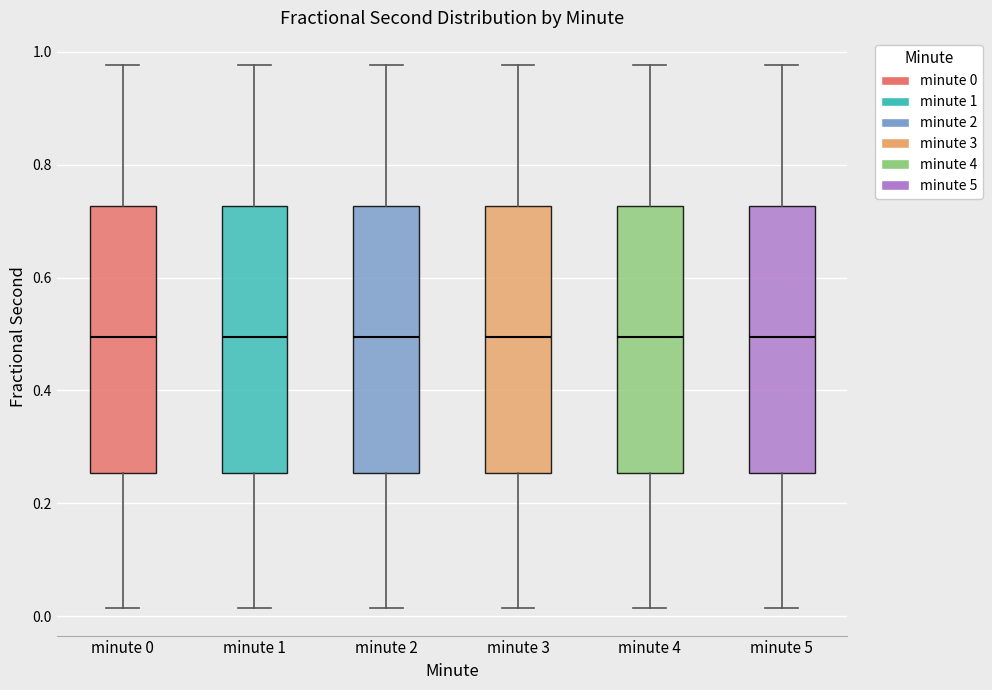

Where does the median line of the box for minute 2 sit on the y-axis? The values are not printed on the chart, so give them approximately, as read against the axis.

0.50